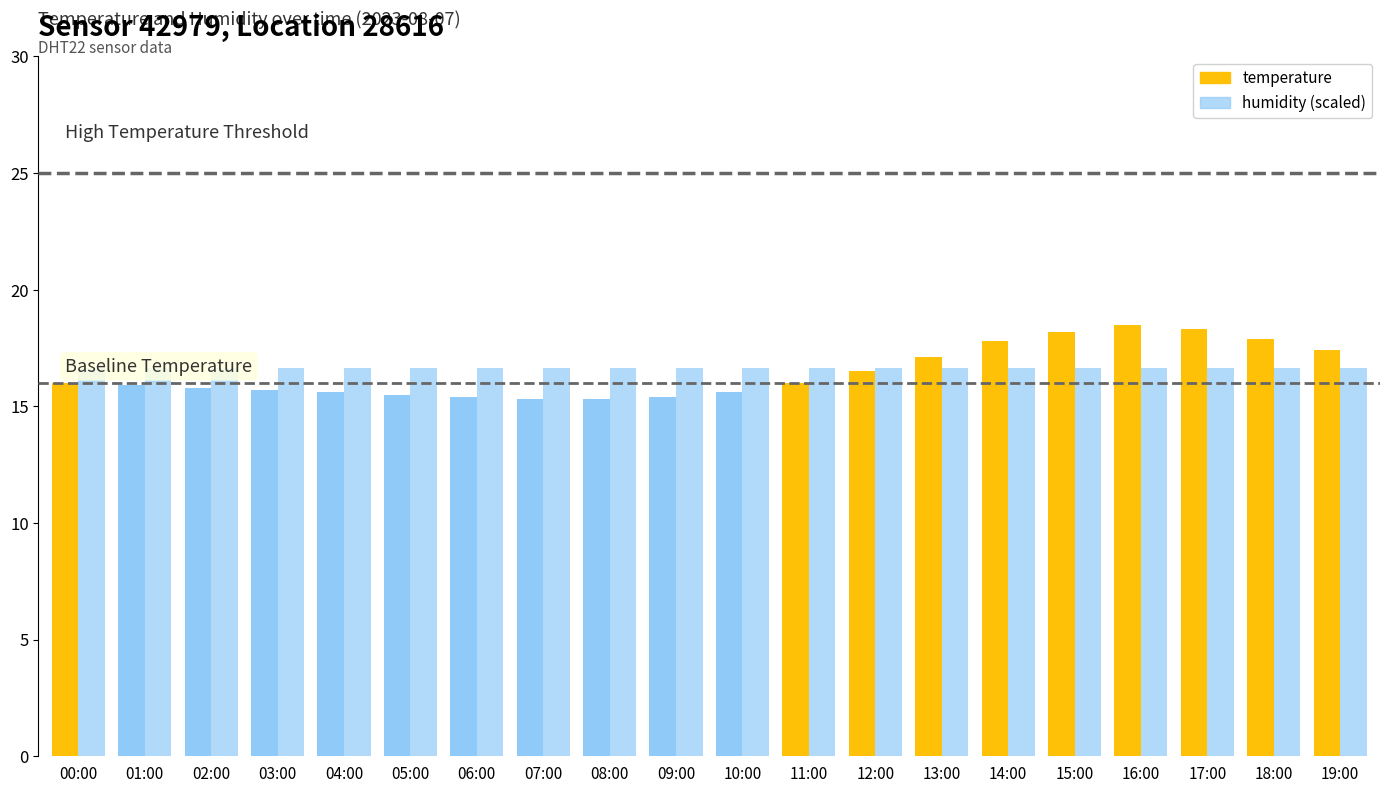

List the series in order of their overall mean, highest first.

humidity, temperature